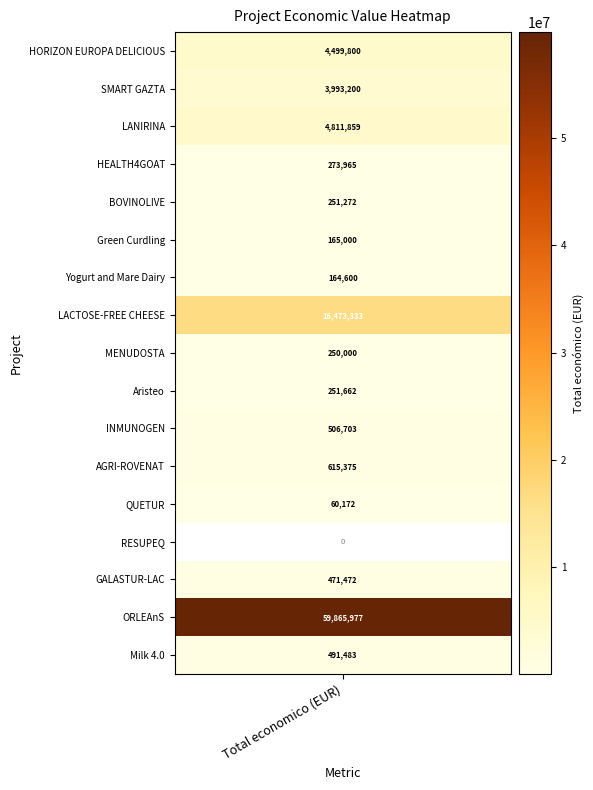

True or false: the data shows 91055 at BOVINOLIVE.

False